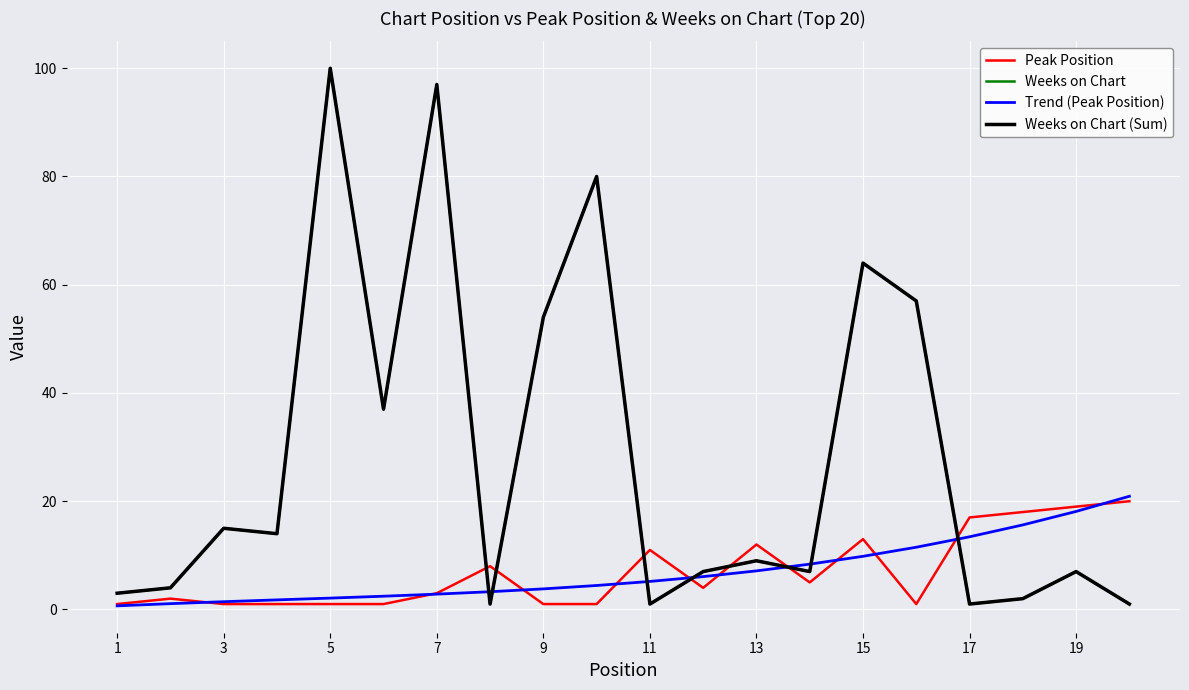

What is the greatest value displayed?

100.0